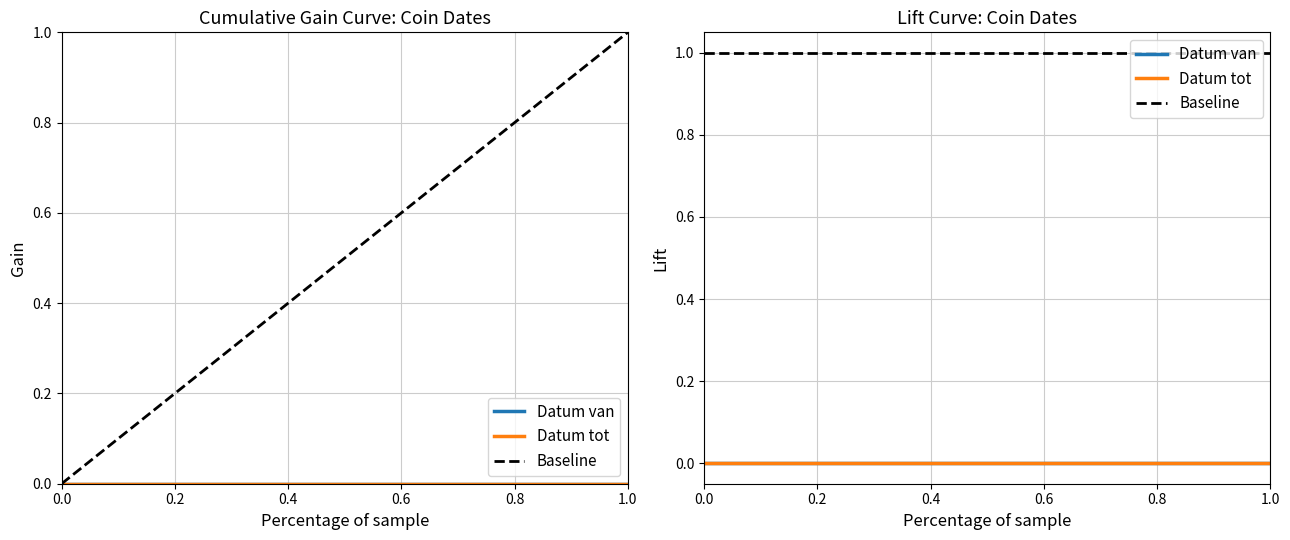

True or false: Datum tot and Datum van cross at least once.

False